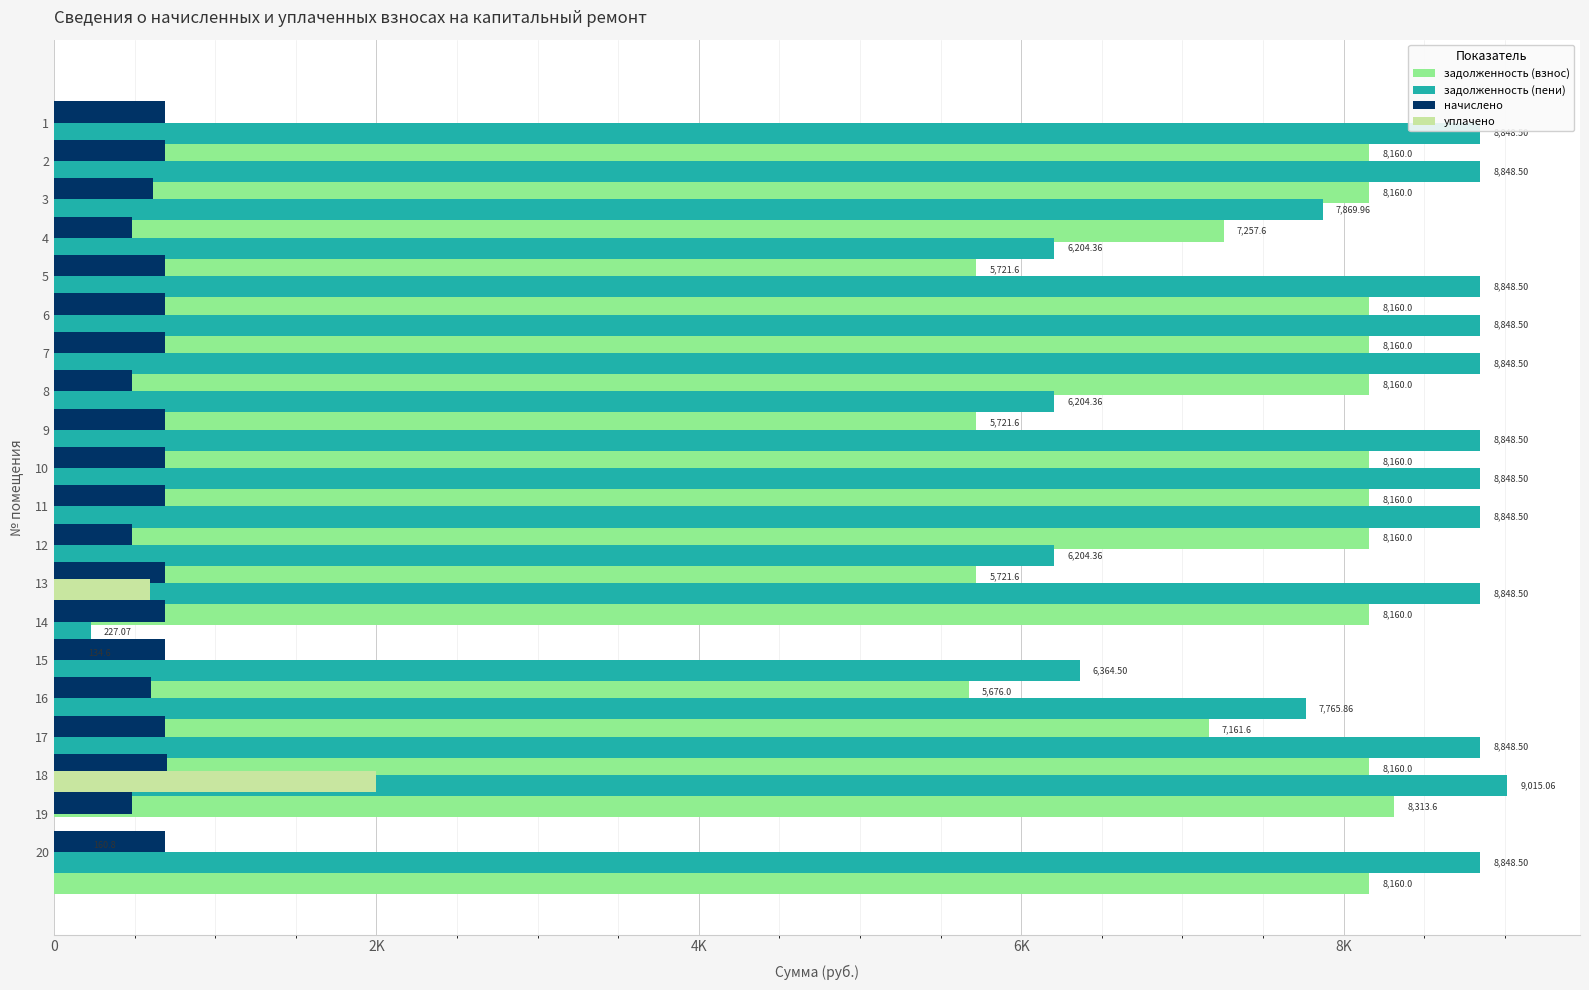

Which has a higher value, 5 or 10?

10